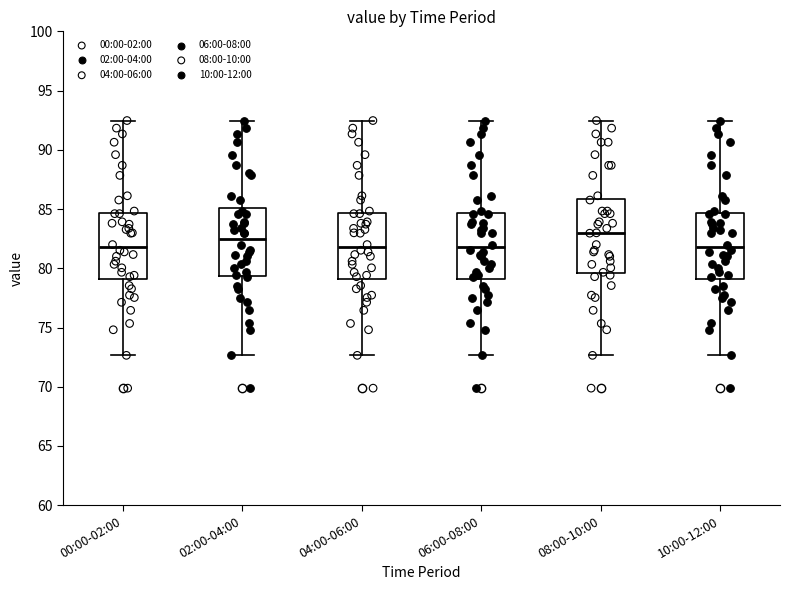

Reading left to right, transcribe this box plot: for each box, give where its median line is, the range the box spans, and where its two whiskers end, as read against the y-axis. The values are not printed on the chart, so give them approximately, as read against the axis.

00:00-02:00: median 82.0, box 79.0 to 84.5, whiskers 72.5 to 92.5
02:00-04:00: median 82.5, box 79.5 to 85.0, whiskers 72.5 to 92.5
04:00-06:00: median 82.0, box 79.0 to 84.5, whiskers 72.5 to 92.5
06:00-08:00: median 82.0, box 79.0 to 84.5, whiskers 72.5 to 92.5
08:00-10:00: median 83.0, box 79.5 to 86.0, whiskers 72.5 to 92.5
10:00-12:00: median 82.0, box 79.0 to 84.5, whiskers 72.5 to 92.5